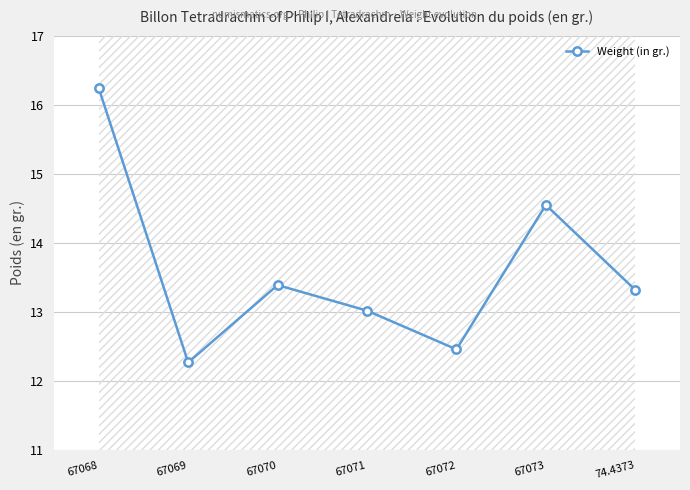

What is the difference between the second highest and minimum values?

2.3